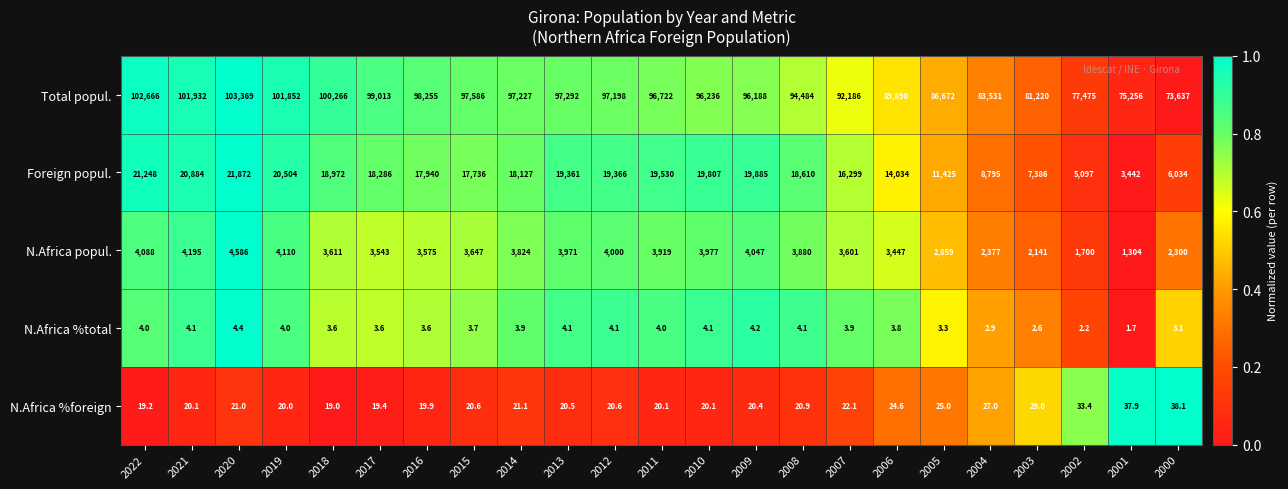

Which category has the lowest value across all series?

2001